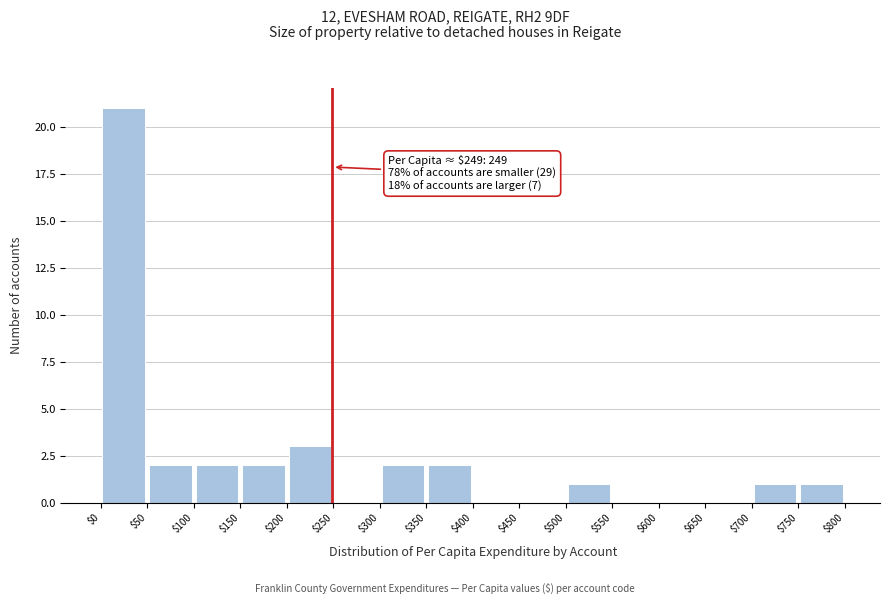

Which range on the x-axis has the tallest bar?

$0 to $50